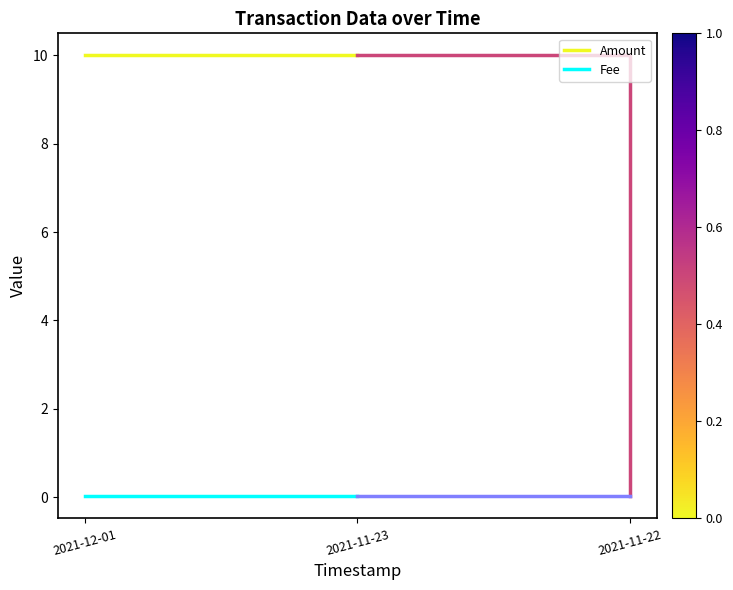

What is the sum of all Amount values?

20.0